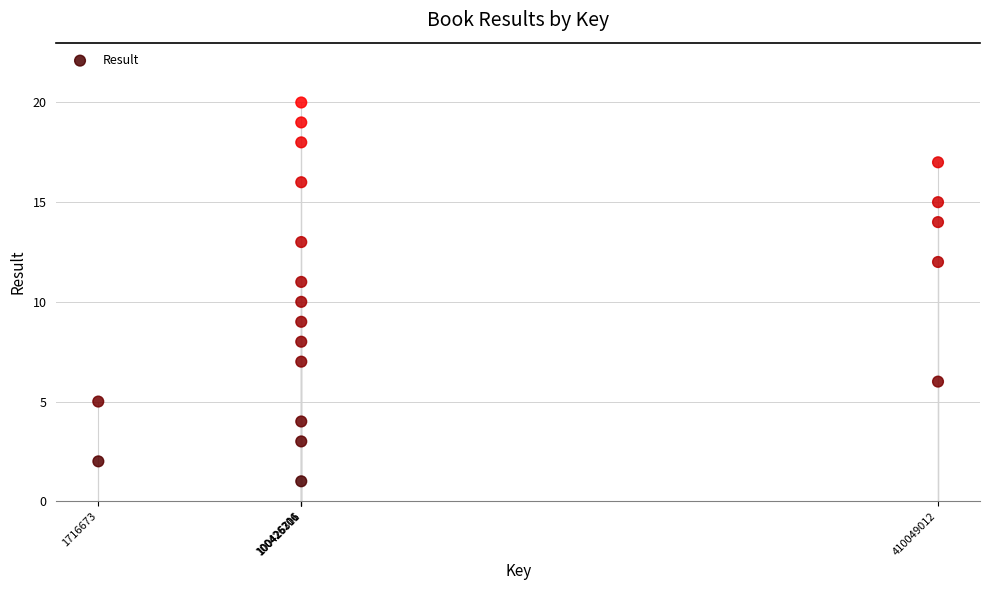

What is the range of Y values (max minus min)?

19